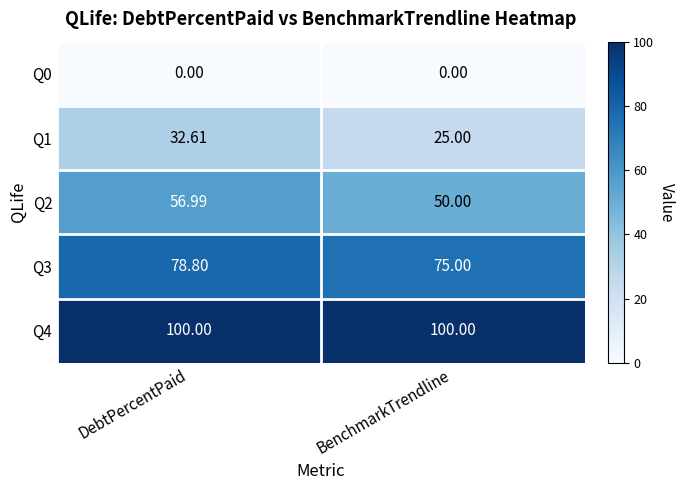

At which label does Q2 reach its minimum?

BenchmarkTrendline